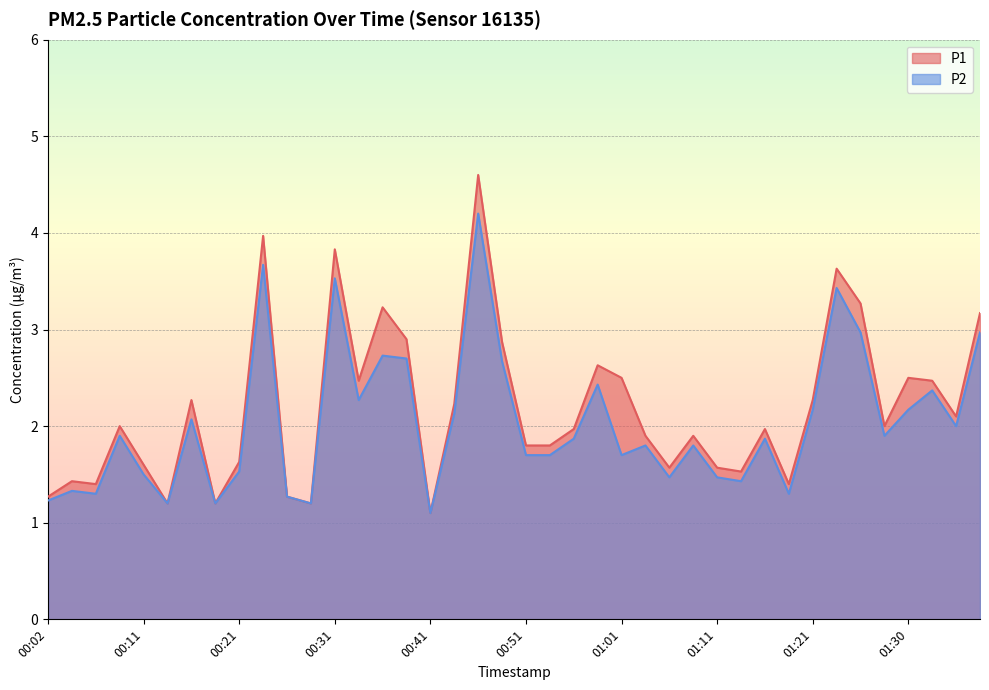

What is the minimum value for P2?

1.1